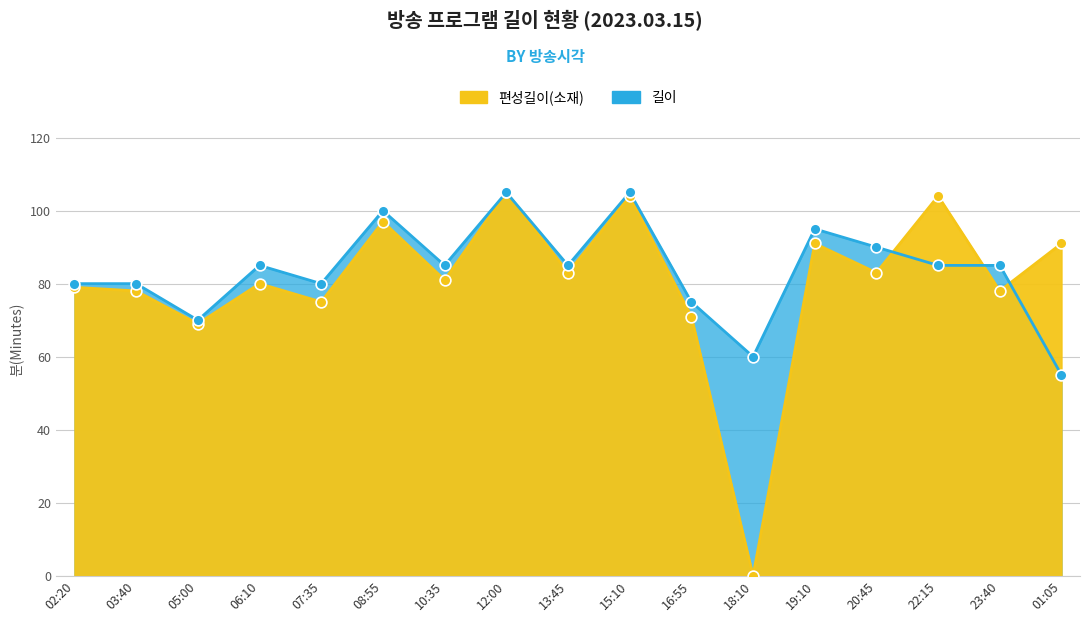

What are all the series names shown in the legend?

길이, 편성길이(소재)